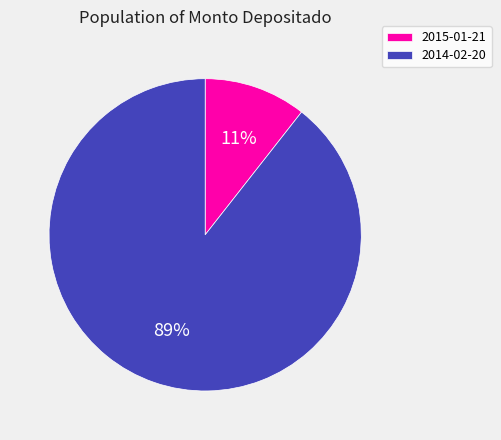

To the nearest percent, what portion does 2014-02-20 represent?

89%